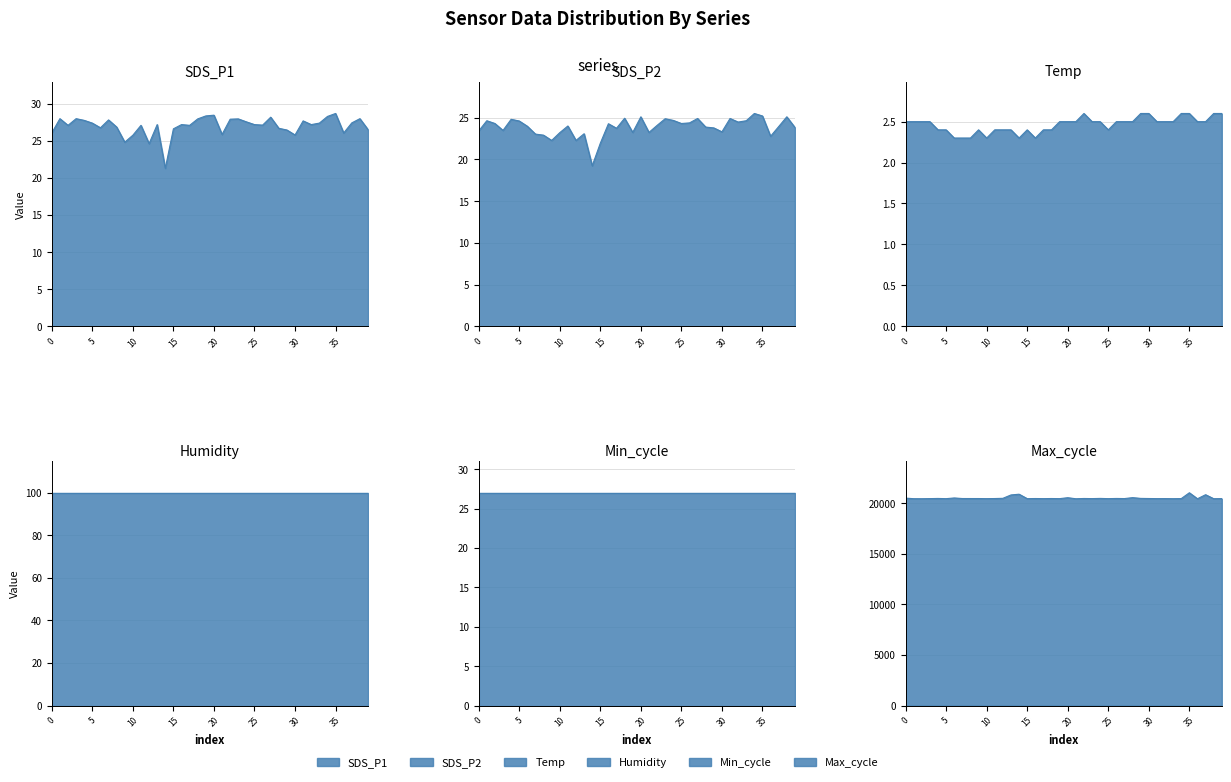

True or false: Max_cycle and SDS_P1 cross at least once.

False